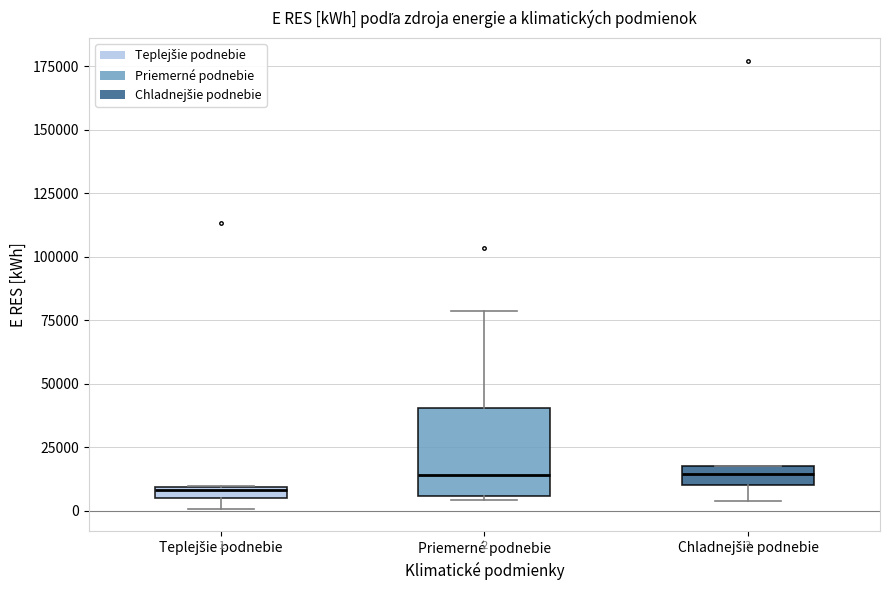

Comparing the boxes themselves (not the whiskers), which one is the tallest?

Priemerné podnebie